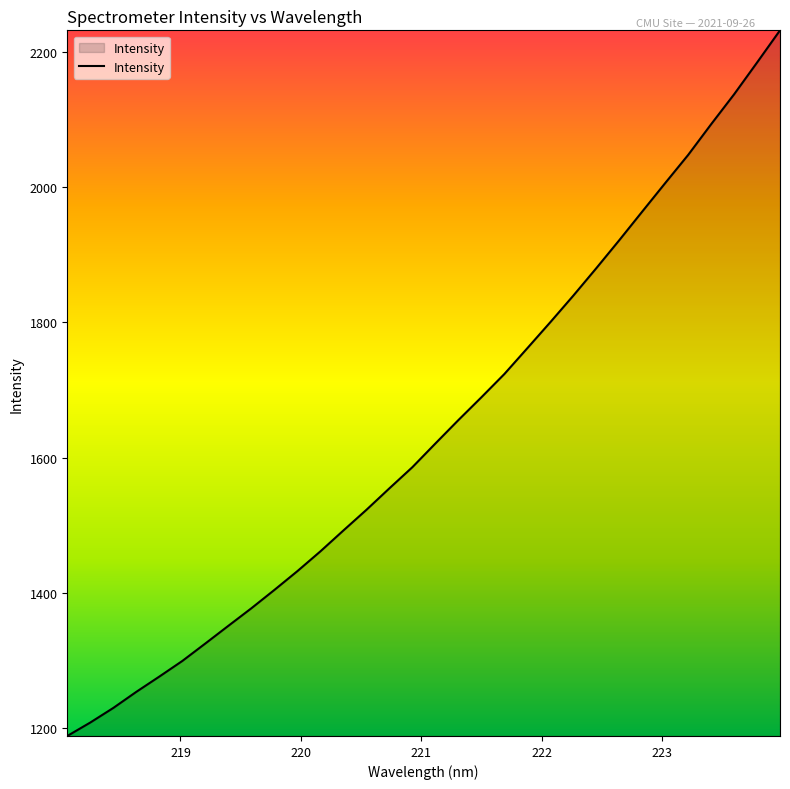

What is the smallest value displayed?

1187.9